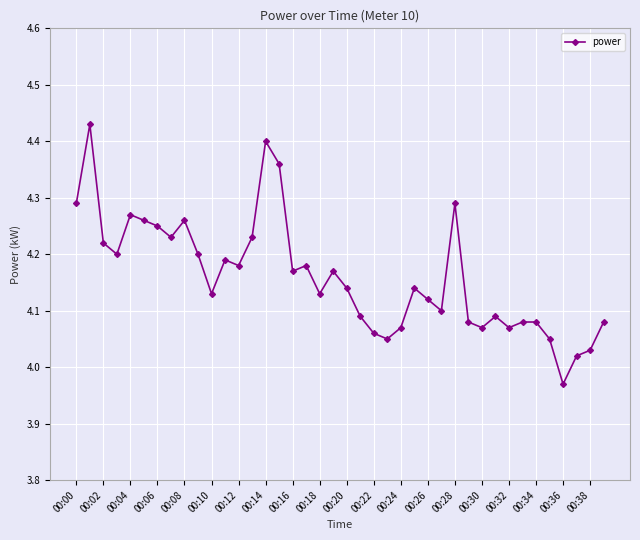

How many data points are above 4?

39